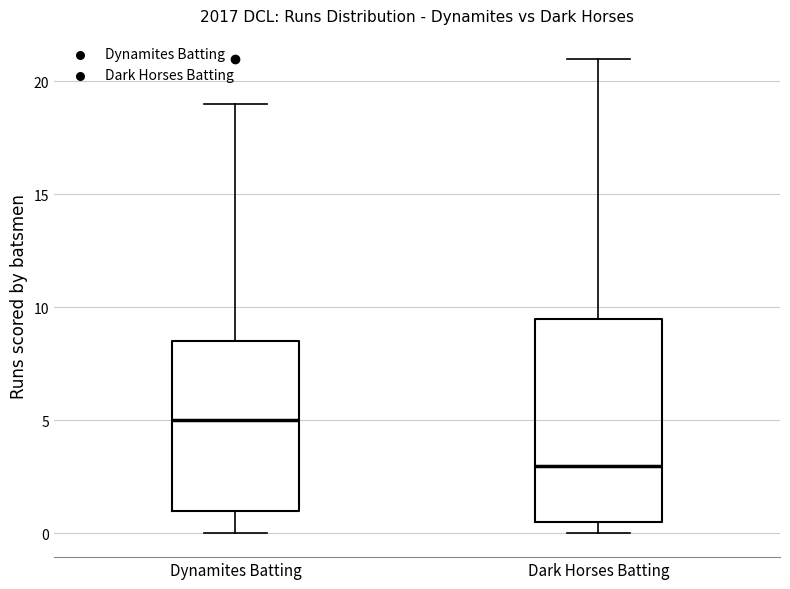

Where does the upper whisker of the box for Dynamites Batting end on the y-axis? The values are not printed on the chart, so give them approximately, as read against the axis.

19.0